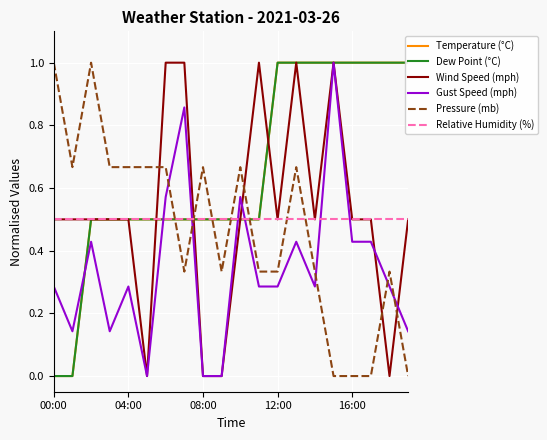

After their last crossing, which series has the higher values: Relative Humidity (%) or Gust Speed (mph)?

Relative Humidity (%)